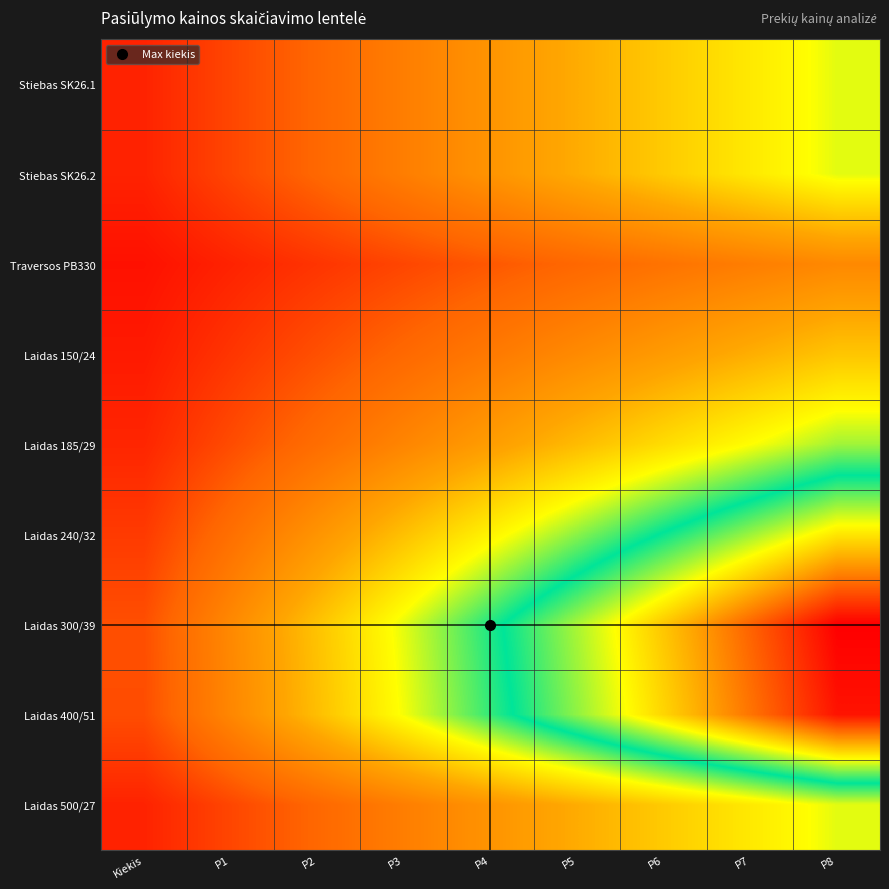

Which series changed the most between P2 and P4?

Laidas 300/39